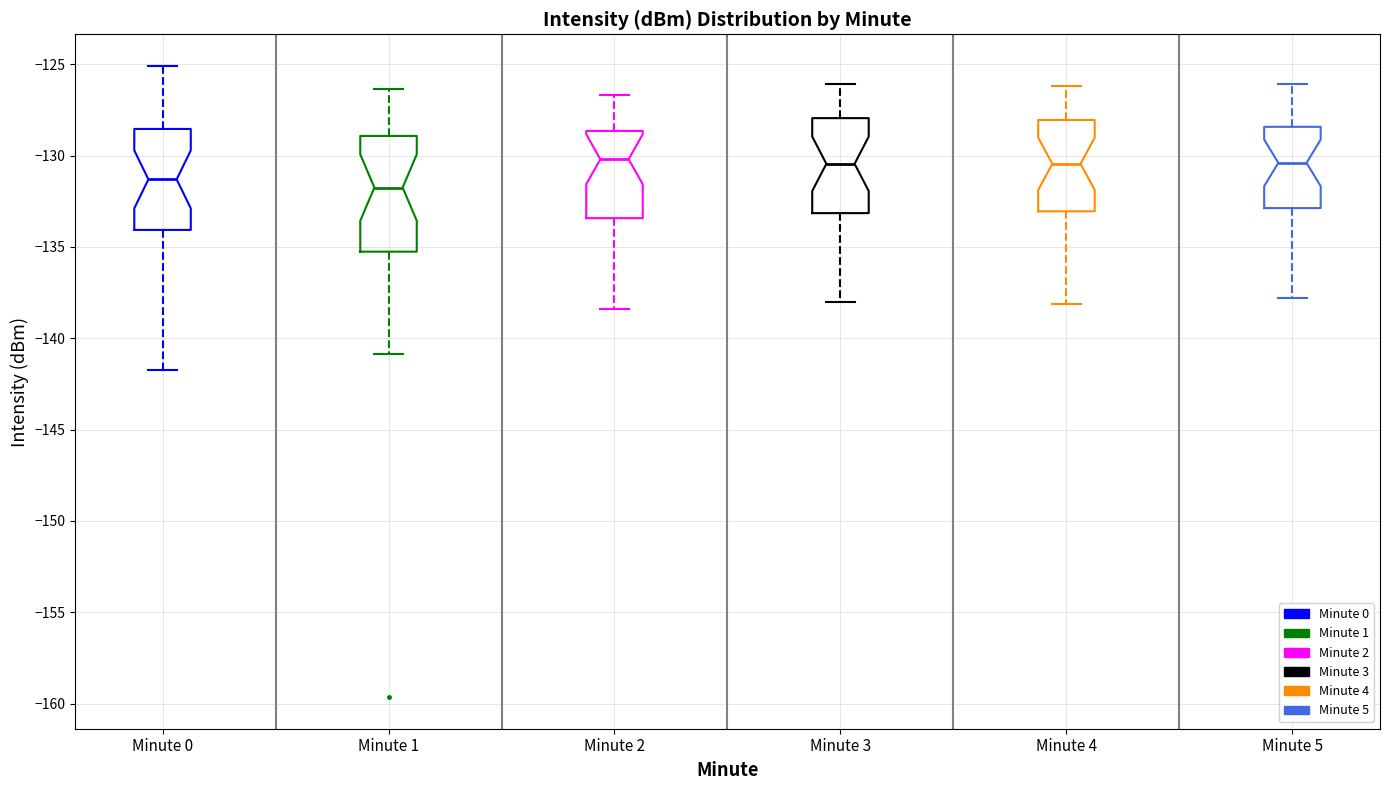

Reading left to right, read every box against the y-axis: the position of its median line, the range the box covers, and the ends of its whiskers. The values are not printed on the chart, so give them approximately, as read against the axis.

Minute 0: median -131.5, box -134.0 to -128.5, whiskers -141.5 to -125.0
Minute 1: median -131.5, box -135.5 to -129.0, whiskers -141.0 to -126.5
Minute 2: median -130.0, box -133.5 to -128.5, whiskers -138.5 to -126.5
Minute 3: median -130.5, box -133.0 to -128.0, whiskers -138.0 to -126.0
Minute 4: median -130.5, box -133.0 to -128.0, whiskers -138.0 to -126.0
Minute 5: median -130.5, box -133.0 to -128.5, whiskers -138.0 to -126.0